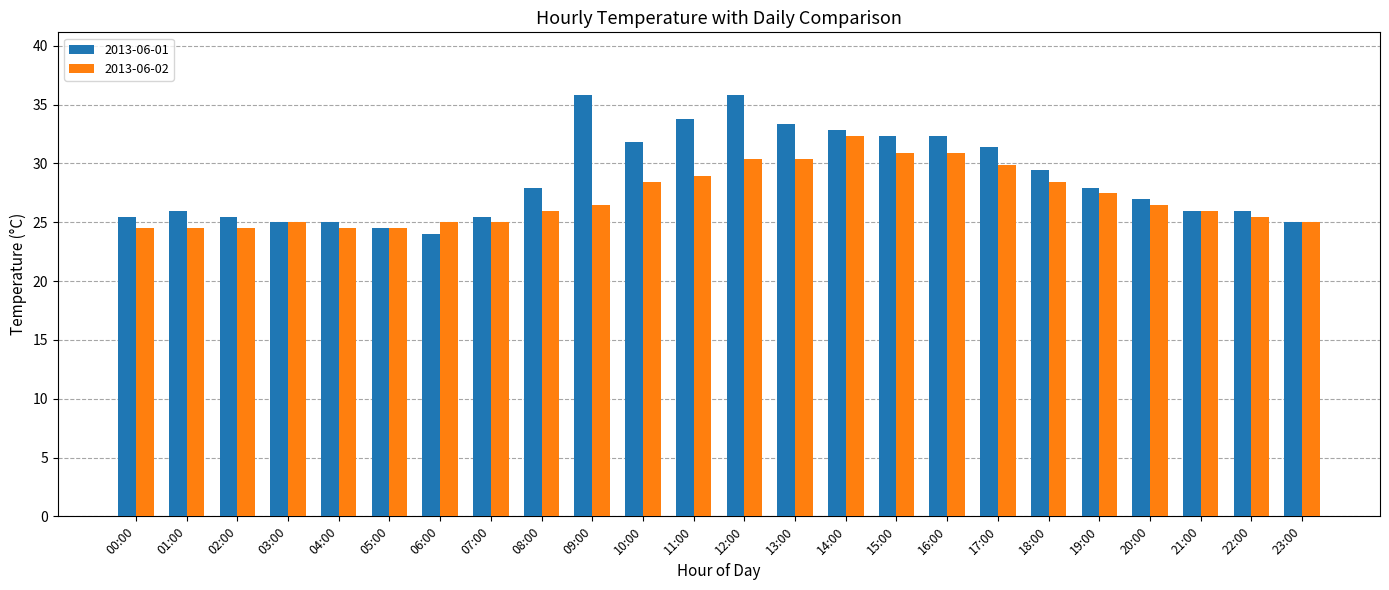

Is the value of 2013-06-01 at 12:00 greater than the value of 2013-06-02 at 17:00?

Yes